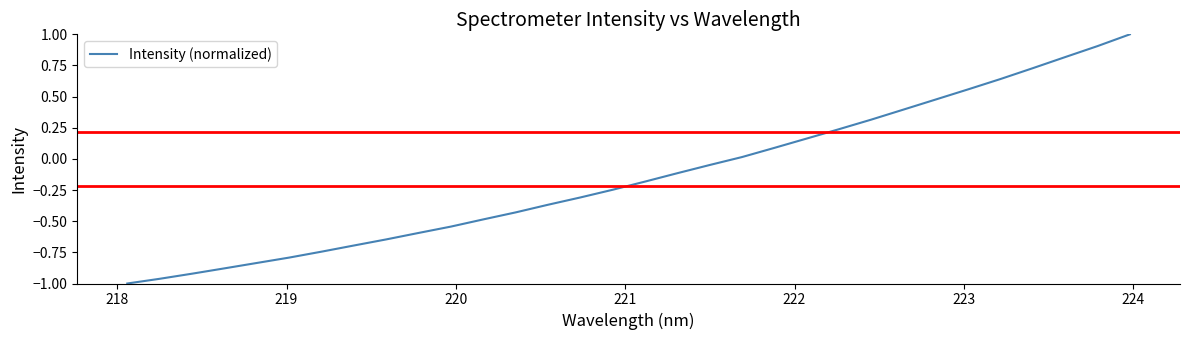

How many values are below zero?

19